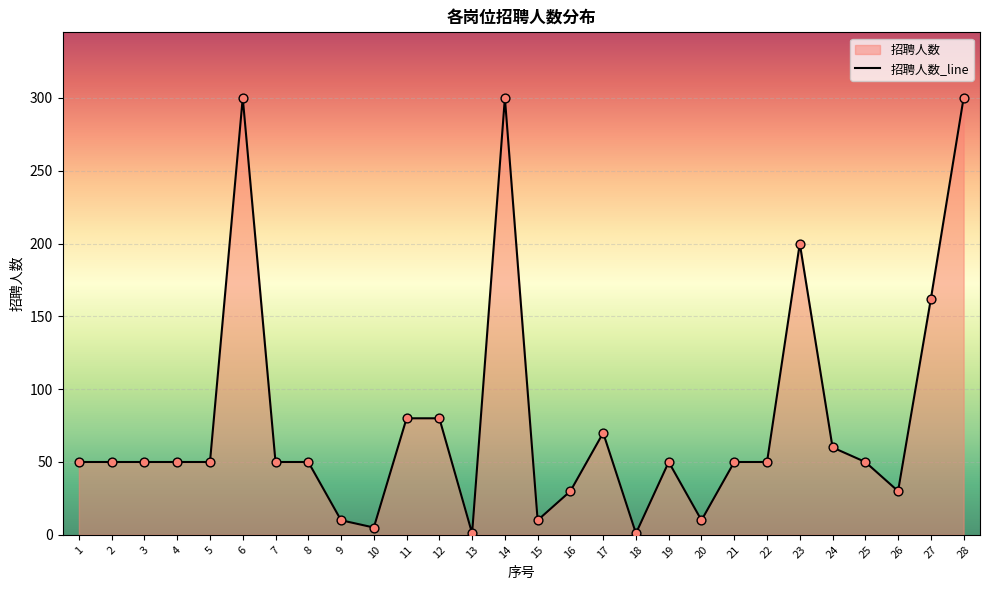

What is the change in value from 11 to 16?

-50